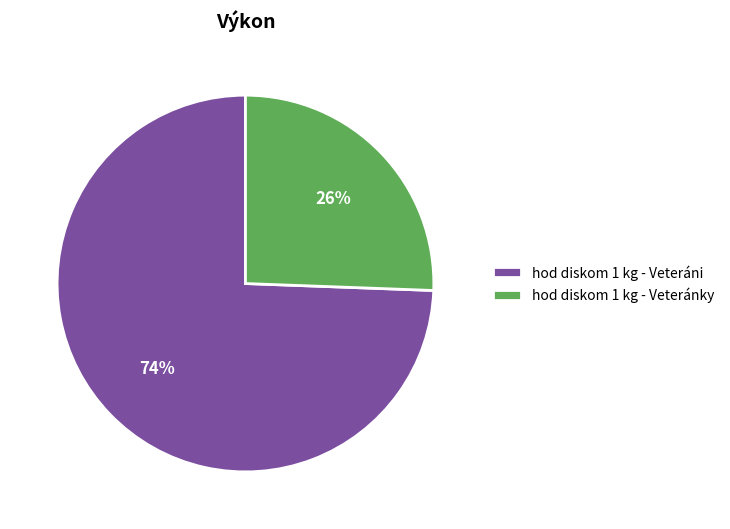

Between hod diskom 1 kg - Veteránky and hod diskom 1 kg - Veteráni, which is larger?

hod diskom 1 kg - Veteráni